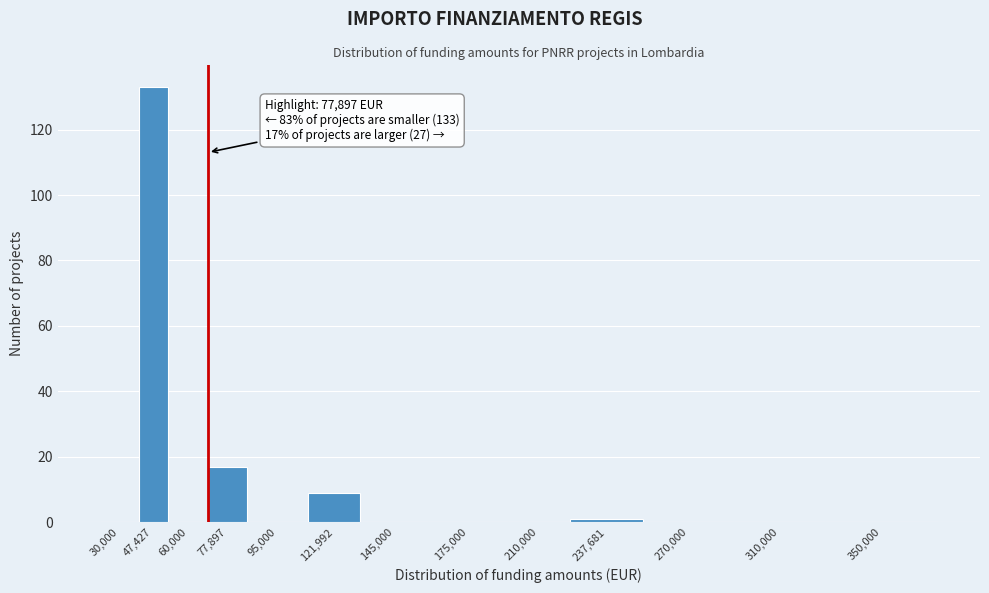

Reading left to right, extract all data points from this chart.

30,000=0	47,427=133	60,000=0	77,897=17	95,000=0	121,992=9	145,000=0	175,000=0	210,000=0	237,681=1	270,000=0	310,000=0	350,000=0